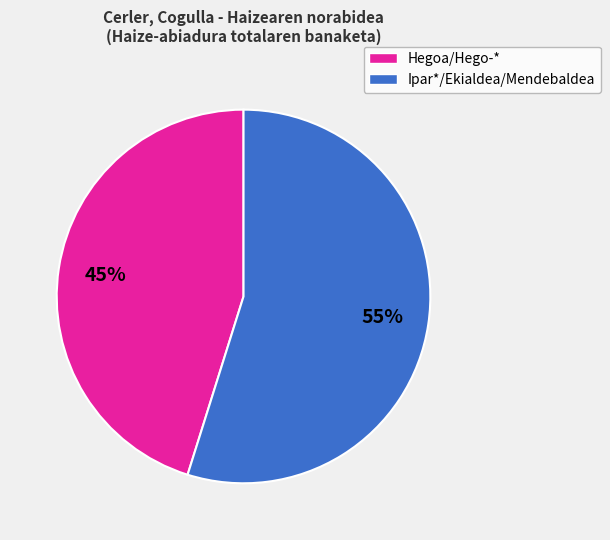

How many slices are in this pie chart?

2